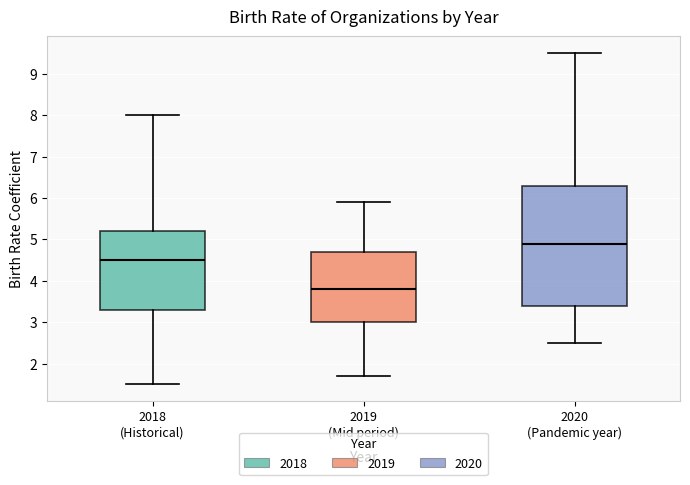

Reading left to right, transcribe this box plot: for each box, give where its median line is, the range the box spans, and where its two whiskers end, as read against the y-axis. The values are not printed on the chart, so give them approximately, as read against the axis.

2018 (Historical): median 4.5, box 3.3 to 5.2, whiskers 1.5 to 8.0
2019 (Mid period): median 3.8, box 3.0 to 4.7, whiskers 1.7 to 5.9
2020 (Pandemic year): median 4.9, box 3.4 to 6.3, whiskers 2.5 to 9.5